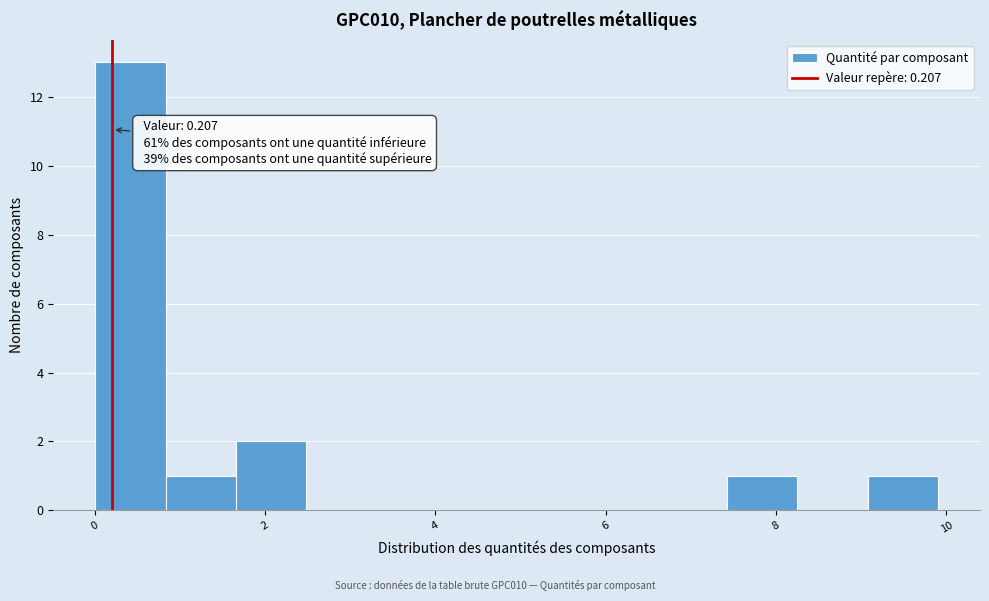

Which range on the x-axis has the tallest bar?

0.0 to 0.8